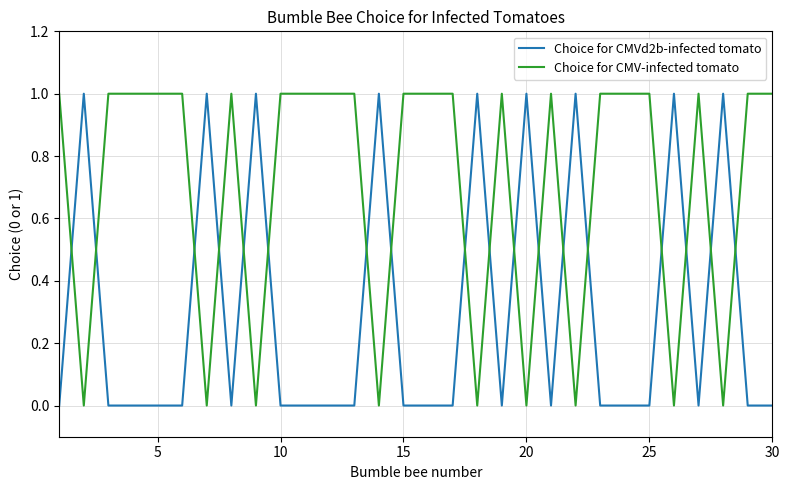

List the series in order of their overall mean, highest first.

Choice for CMV-infected tomato, Choice for CMVd2b-infected tomato